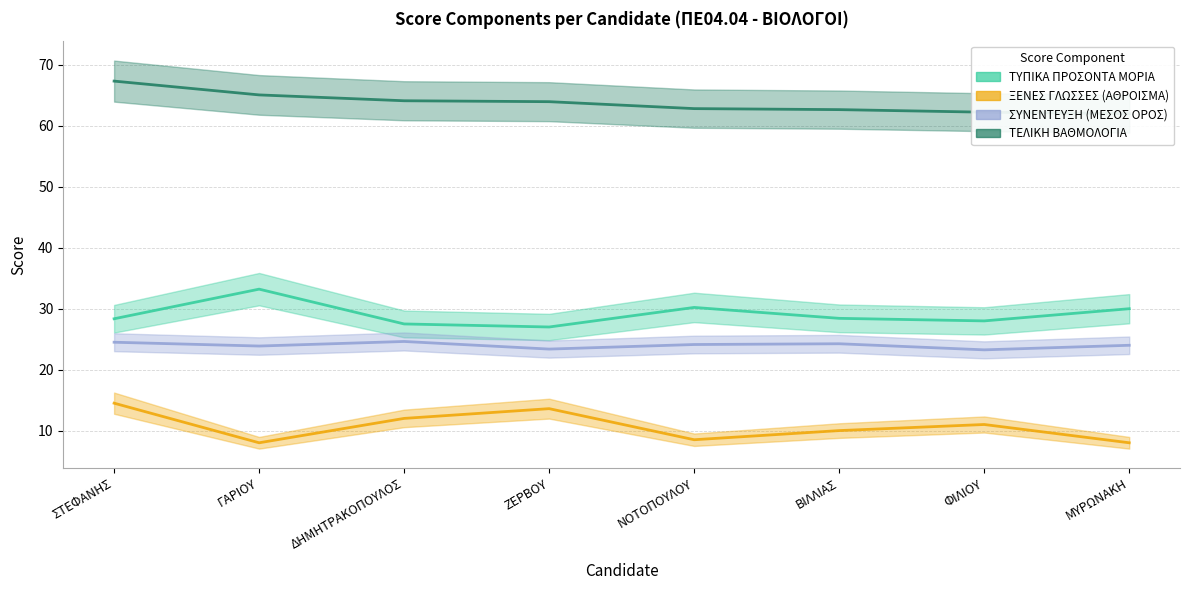

Rank the categories by ΤΥΠΙΚΑ ΠΡΟΣΟΝΤΑ ΜΟΡΙΑ value from lowest to highest.

ΖΕΡΒΟΥ, ΔΗΜΗΤΡΑΚΟΠΟΥΛΟΣ, ΦΙΛΙΟΥ, ΣΤΕΦΑΝΗΣ, ΒΙΛΛΙΑΣ, ΜΥΡΩΝΑΚΗ, ΝΟΤΟΠΟΥΛΟΥ, ΓΑΡΙΟΥ